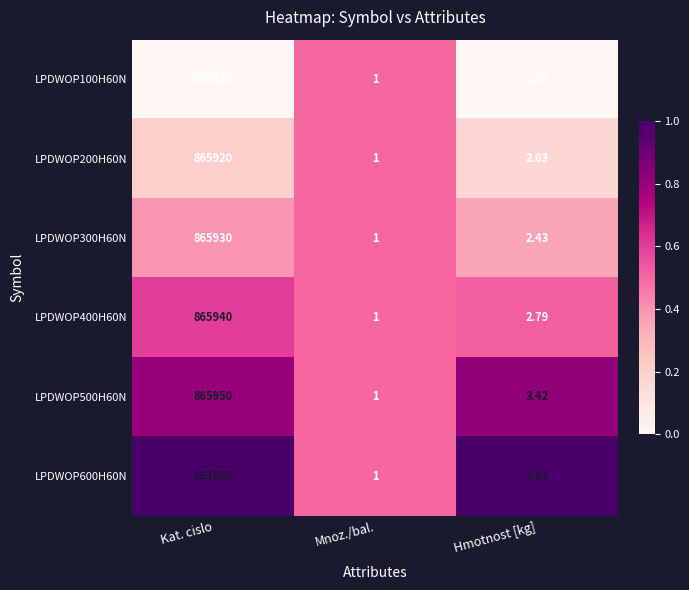

At which label is LPDWOP500H60N closest to 432975?

Hmotnost [kg]